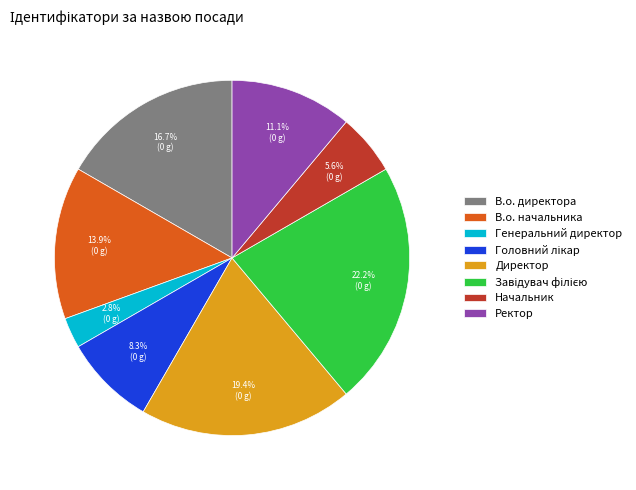

The Начальник slice represents 6% of the pie. True or false?

True